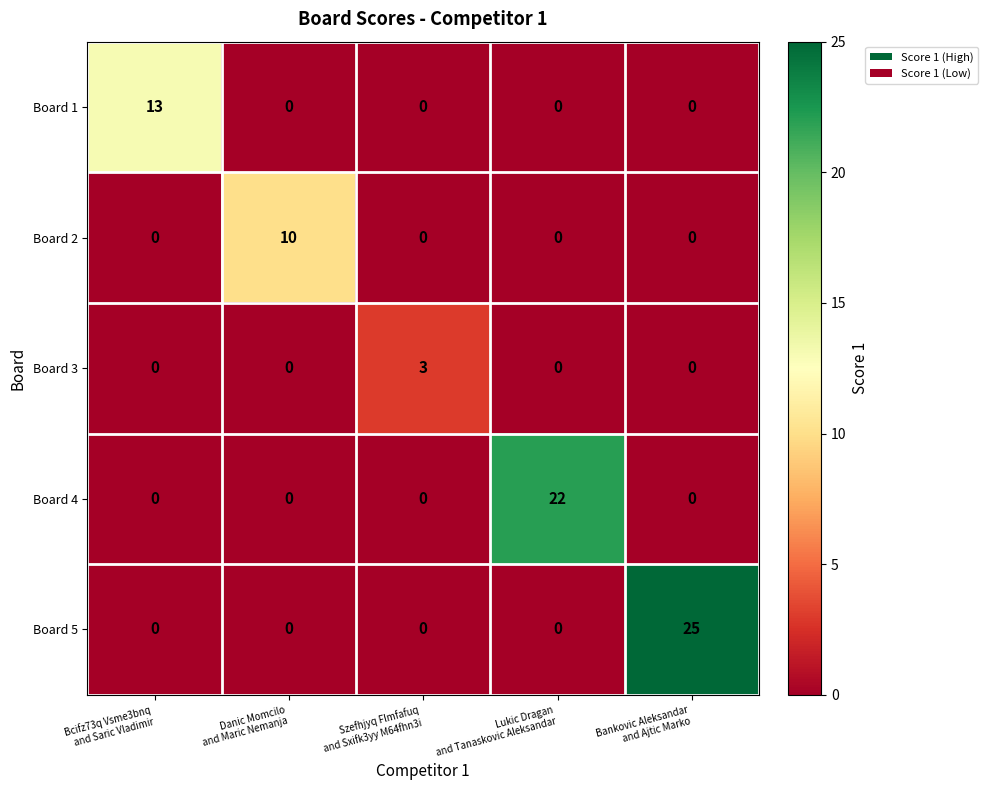

Reading left to right, transcribe all the data shown in this chart.

Board 1: 13	0	0	0	0
Board 2: 0	10	0	0	0
Board 3: 0	0	3	0	0
Board 4: 0	0	0	22	0
Board 5: 0	0	0	0	25